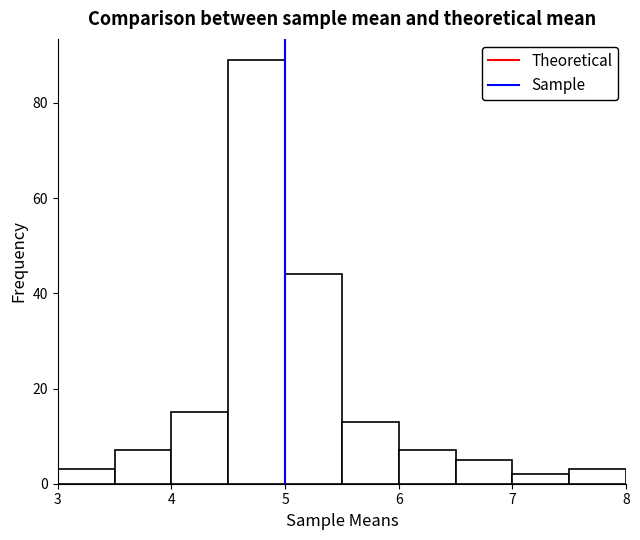

Reading left to right, list every bar in this chart as the range it spans on the x-axis followed by its height. The values are not printed on the chart, so give them approximately, as read against the axis.

3.0 to 3.5: 4
3.5 to 4.0: 8
4.0 to 4.5: 16
4.5 to 5.0: 90
5.0 to 5.5: 44
5.5 to 6.0: 14
6.0 to 6.5: 8
6.5 to 7.0: 6
7.0 to 7.5: 2
7.5 to 8.0: 4